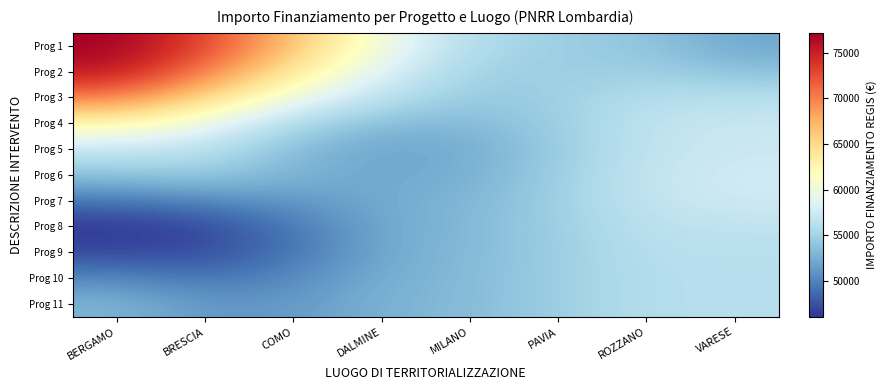

Between MILANO and COMO, which is larger?

COMO